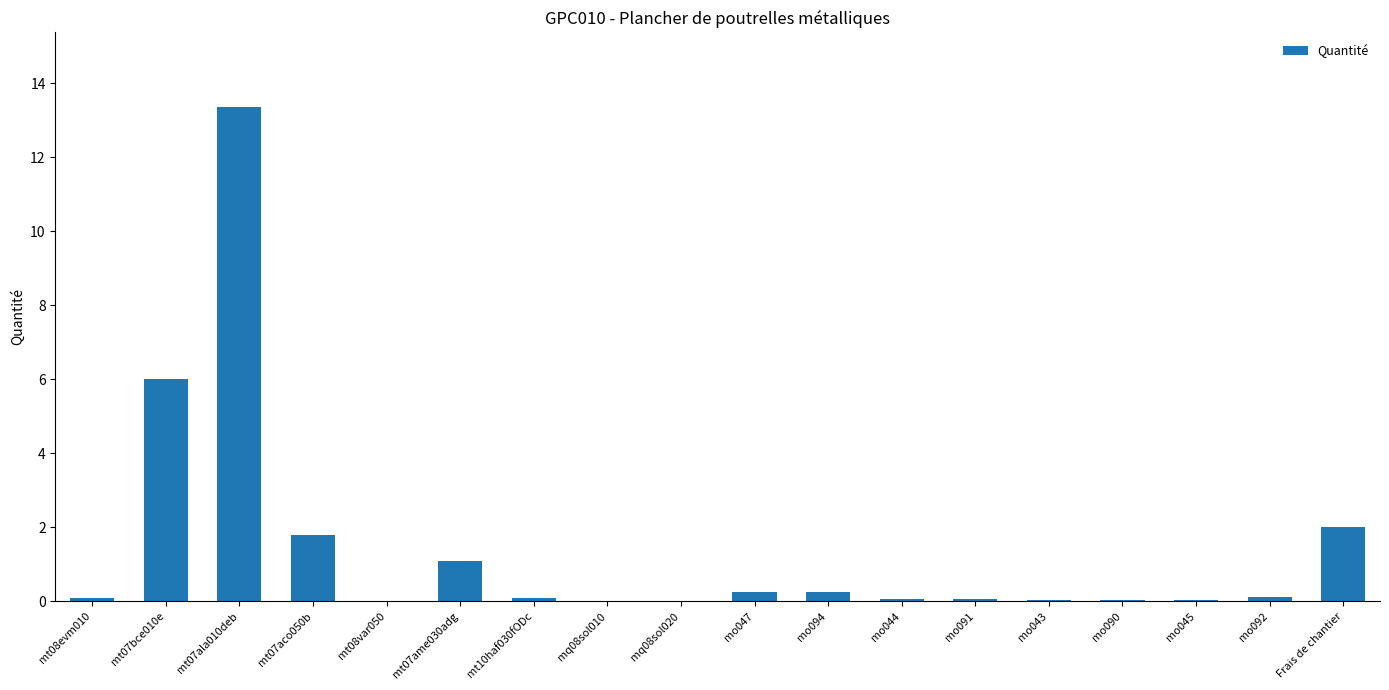

What is the ratio of the value at mt07bce010e to the value at mt07ala010deb?

0.4